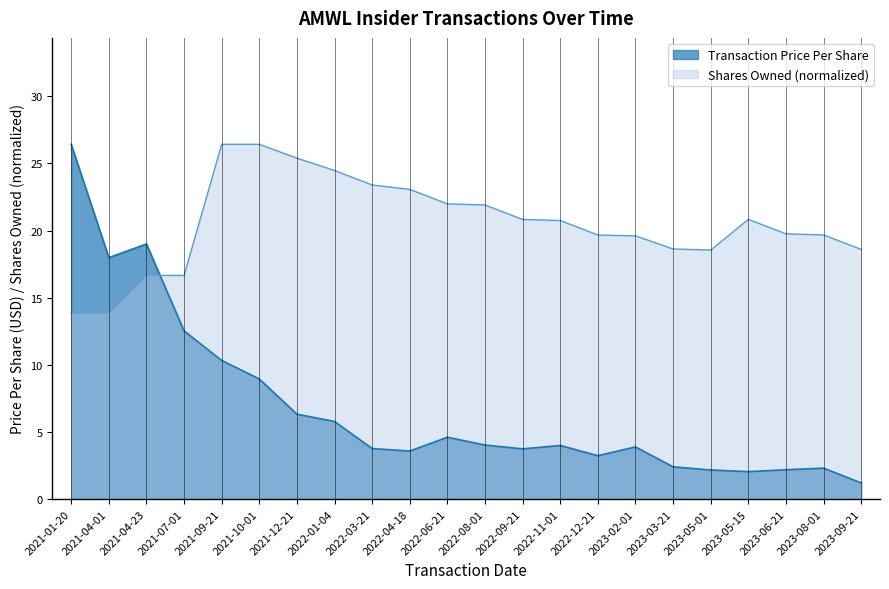

True or false: Shares Owned Following Transaction has more than 0 interior local peaks.

True